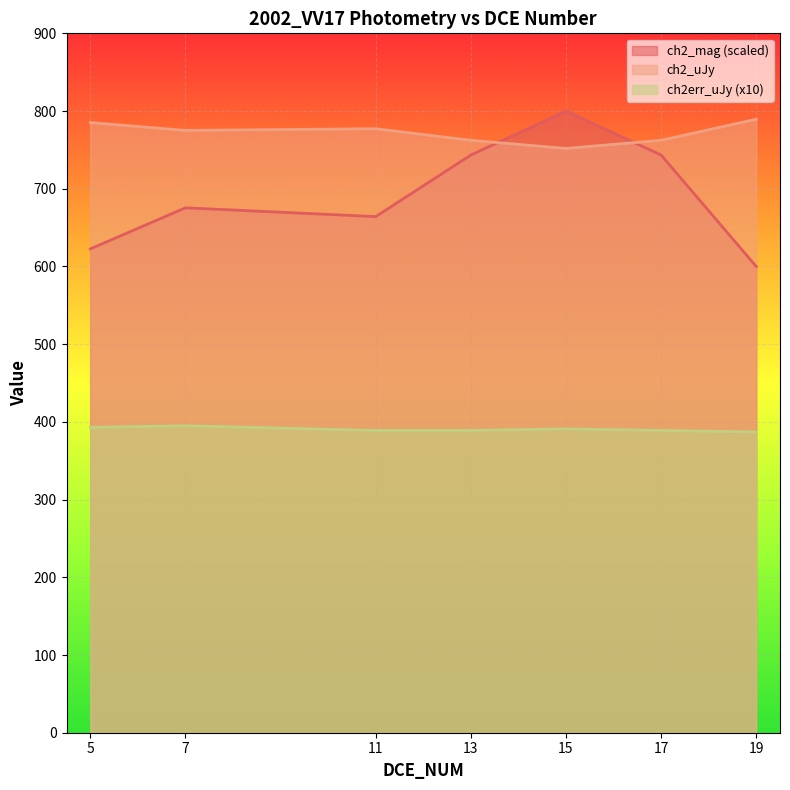

True or false: ch2err_uJy has more than 2 interior local peaks.

False